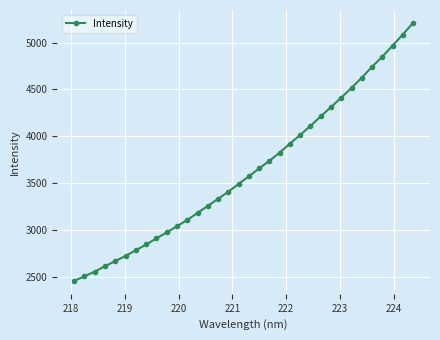

What is the difference between the second highest and minimum values?

2633.7